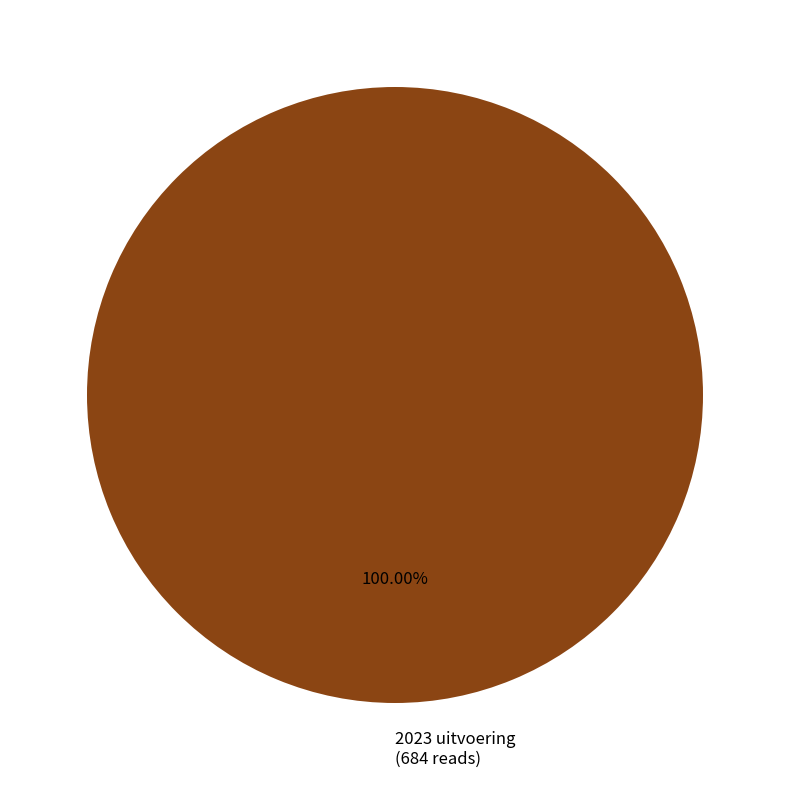

Is it true that 2023 uitvoering is 100% of the pie?

True